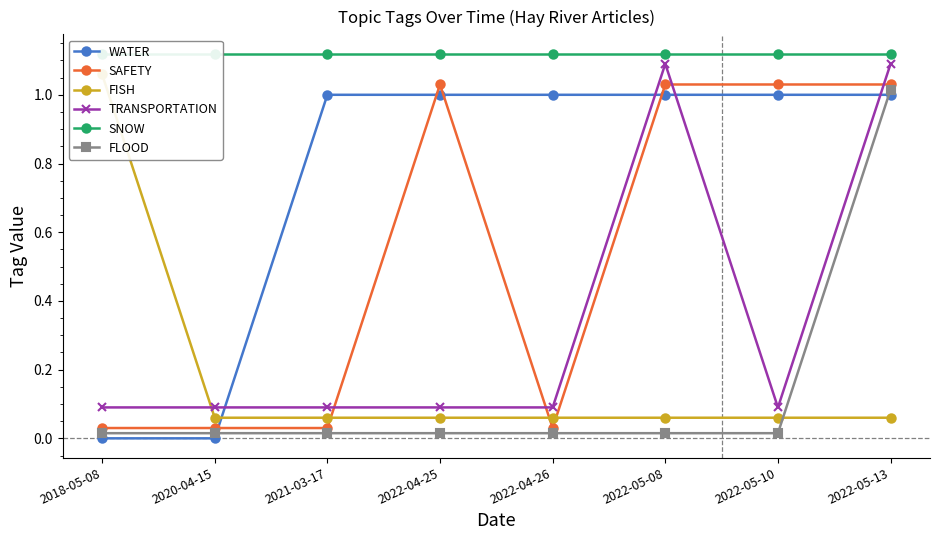

Between 2022-04-25 and 2022-05-08, which is larger?

2022-04-25